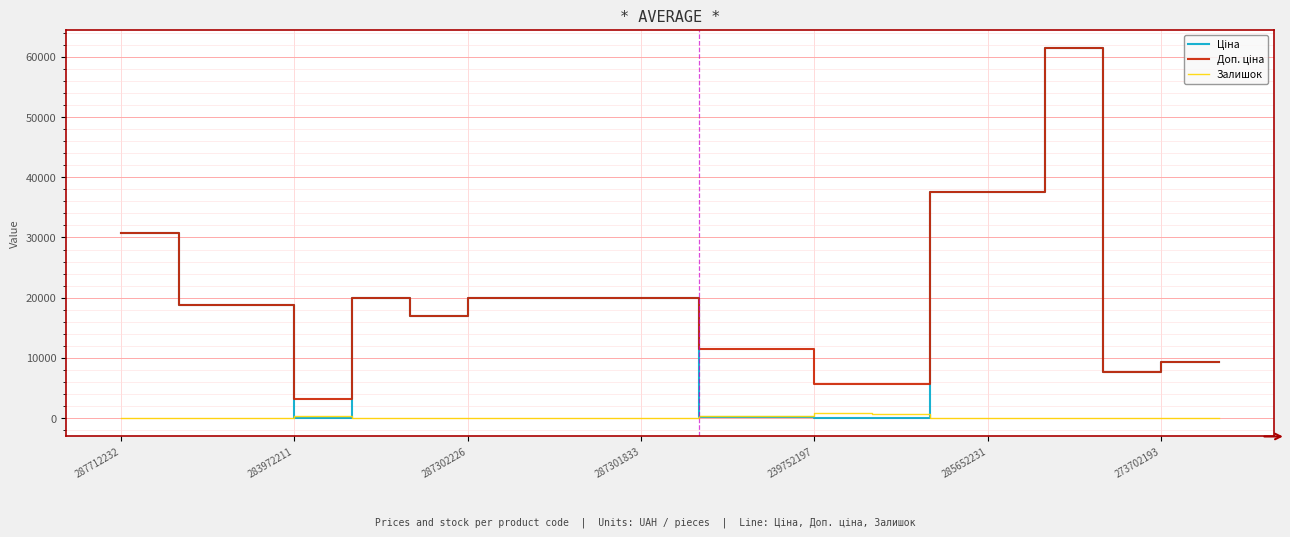

Does the chart have visible grid lines?

Yes